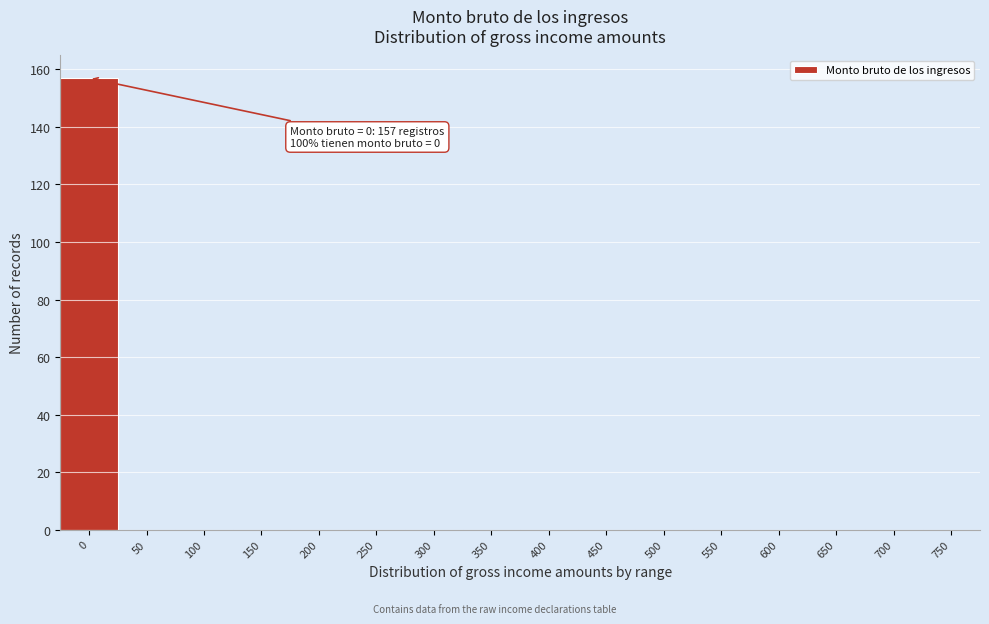

Reading left to right, transcribe all the data shown in this chart.

0=157	50=0	100=0	150=0	200=0	250=0	300=0	350=0	400=0	450=0	500=0	550=0	600=0	650=0	700=0	750=0